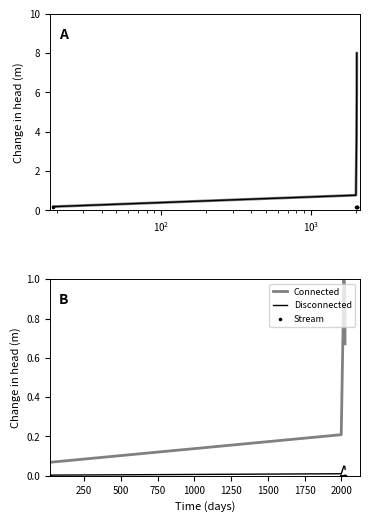

Which series contains the highest Y value?

Price (PDF)